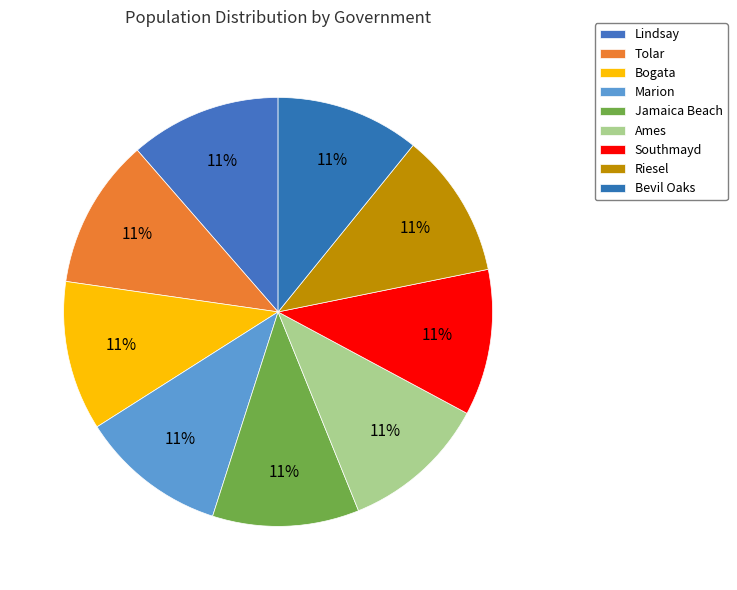

How many segments does this pie chart have?

9